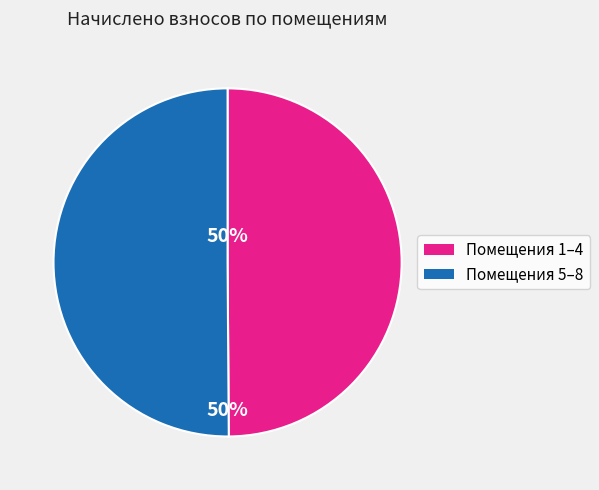

What percentage is the Помещения 1–4 slice, to the nearest percent?

50%